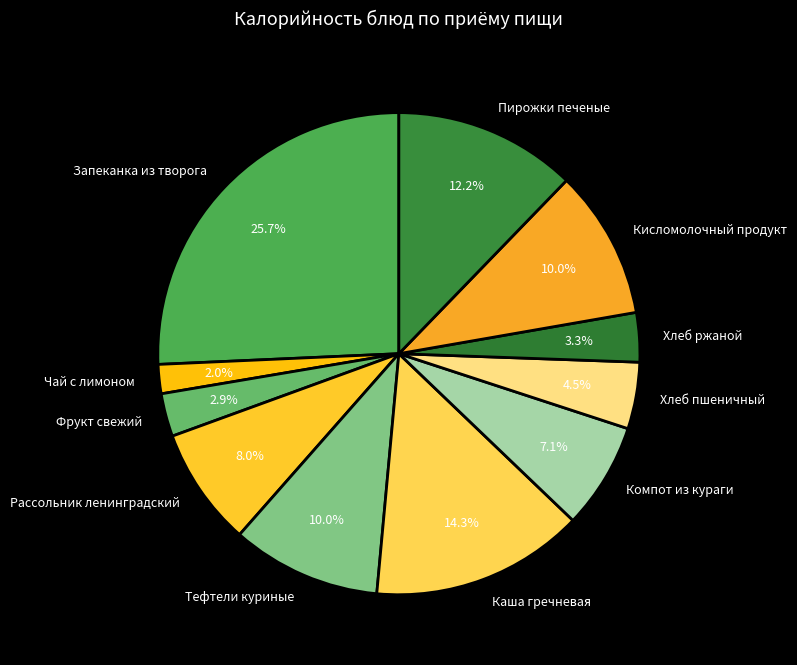

Between Фрукт свежий and Рассольник ленинградский, which is larger?

Рассольник ленинградский